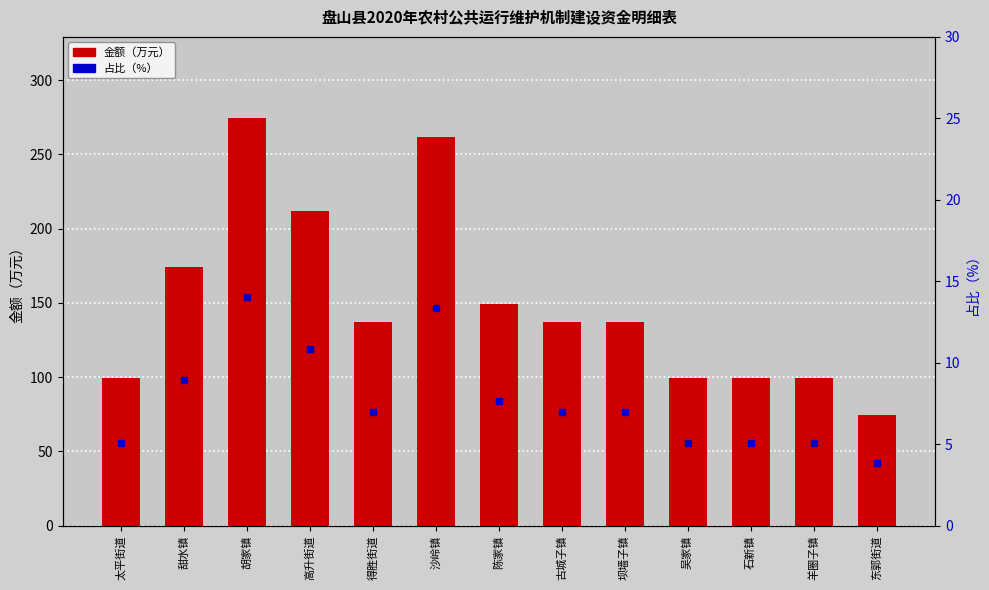

Count the number of data series in this chart.

2